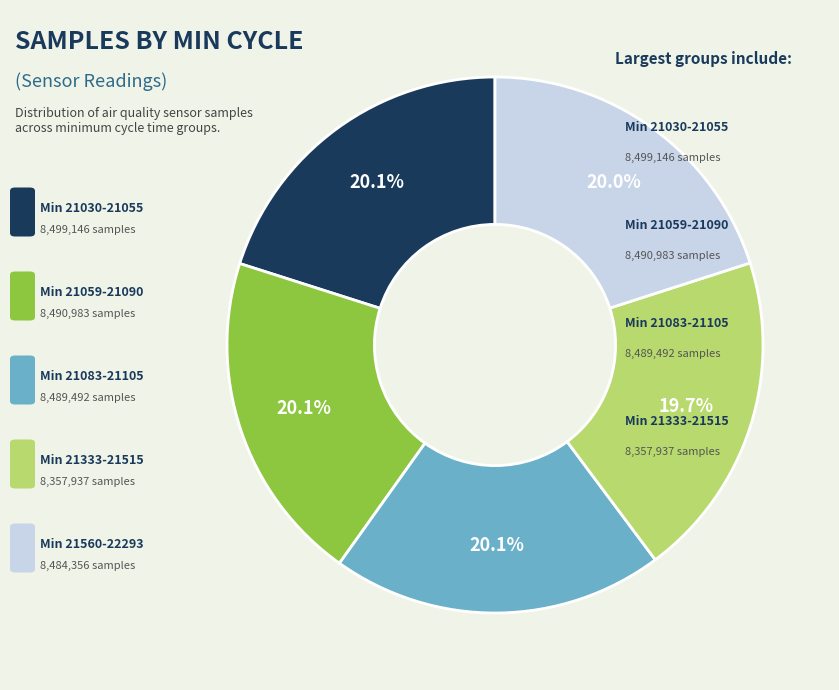

Does any single category account for the majority?

No